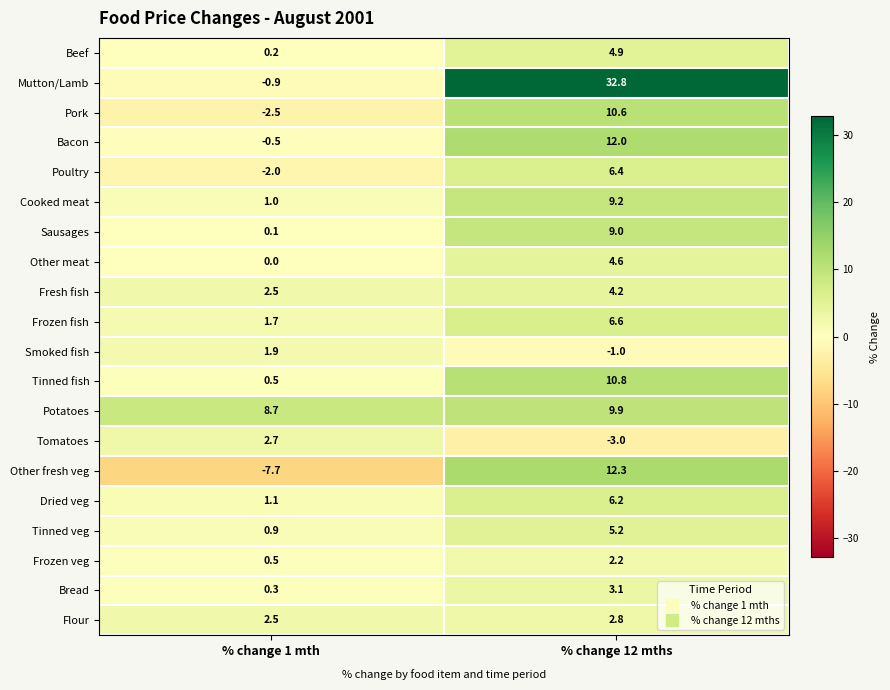

What is the total value across all series at % change 12 mths?

148.8